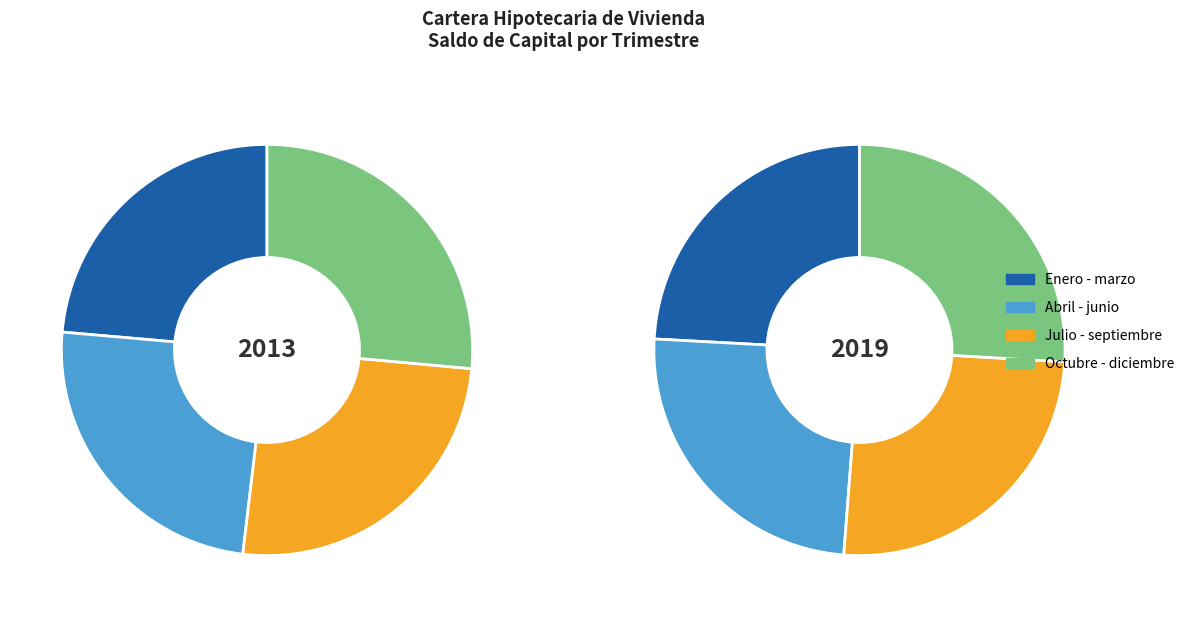

To the nearest percent, what is the difference between the largest and smallest slice percentages?

3%